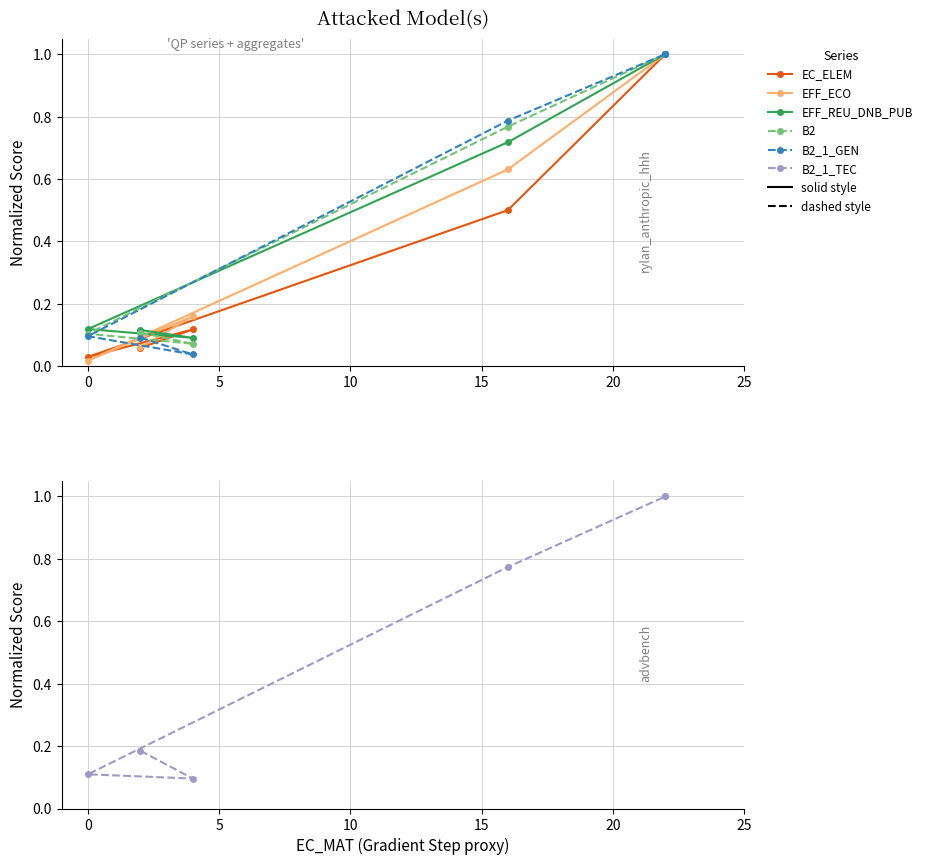

Is the value of B2_1_GEN at 0 greater than the value of EFF_REU_DNB_PUB at 10?

No